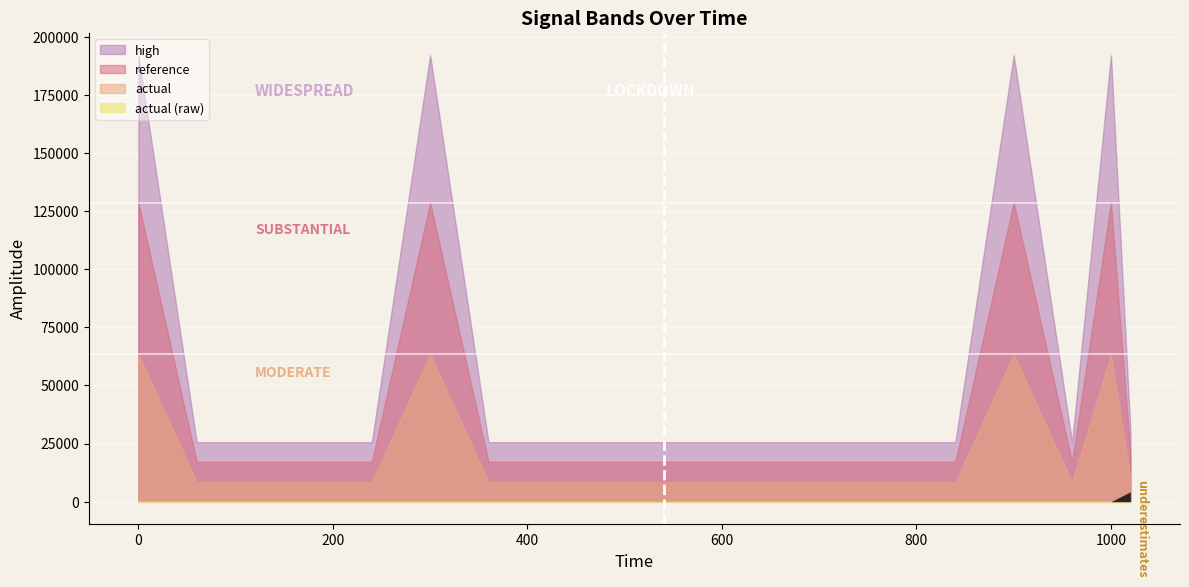

What are all the series names shown in the legend?

high, reference, actual, actual_raw